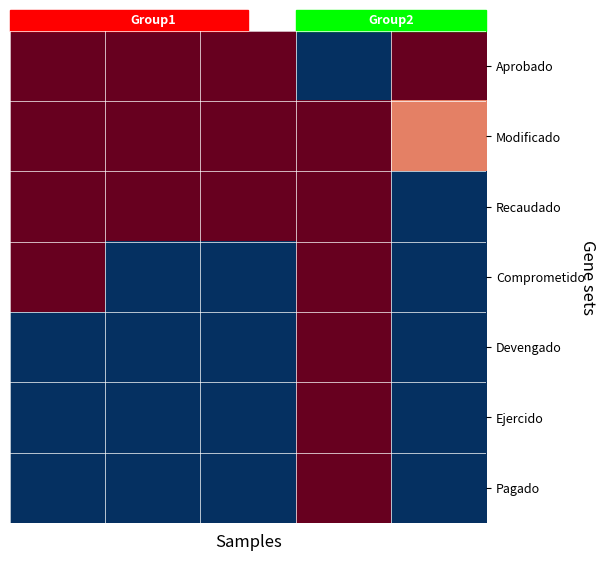

Reading left to right, extract all data points from this chart.

Aprobado: 1.0	1.0	1.0	0.0	1.0
Modificado: 1.0	1.0	1.0	1.0	0.8
Recaudado: 1.0	1.0	1.0	1.0	0.0
Comprometido: 1.0	0.0	0.0	1.0	0.0
Devengado: 0.0	0.0	0.0	1.0	0.0
Ejercido: 0.0	0.0	0.0	1.0	0.0
Pagado: 0.0	0.0	0.0	1.0	0.0